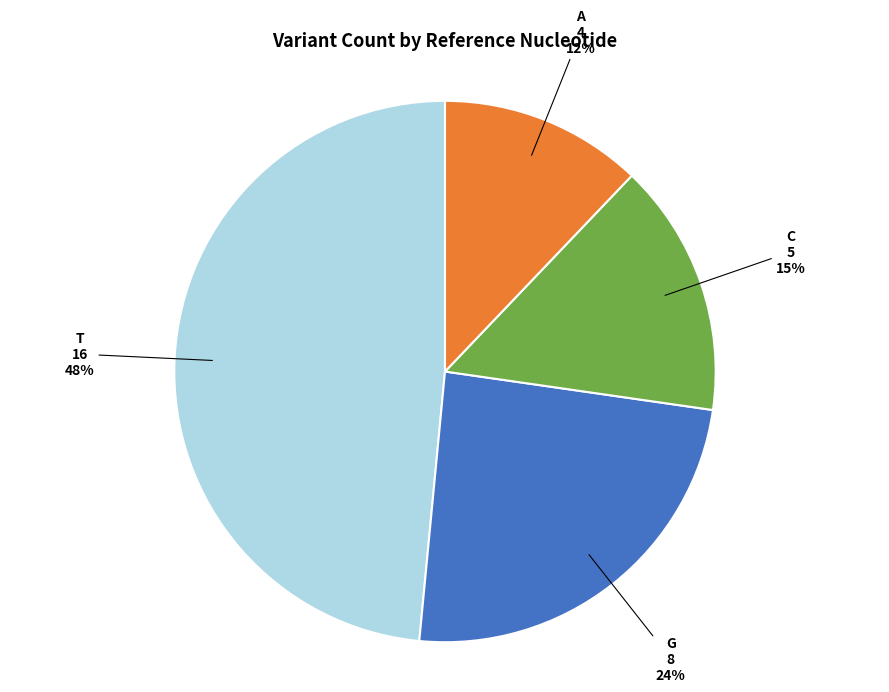

To the nearest percent, what is the difference between the largest and smallest slice percentages?

36%